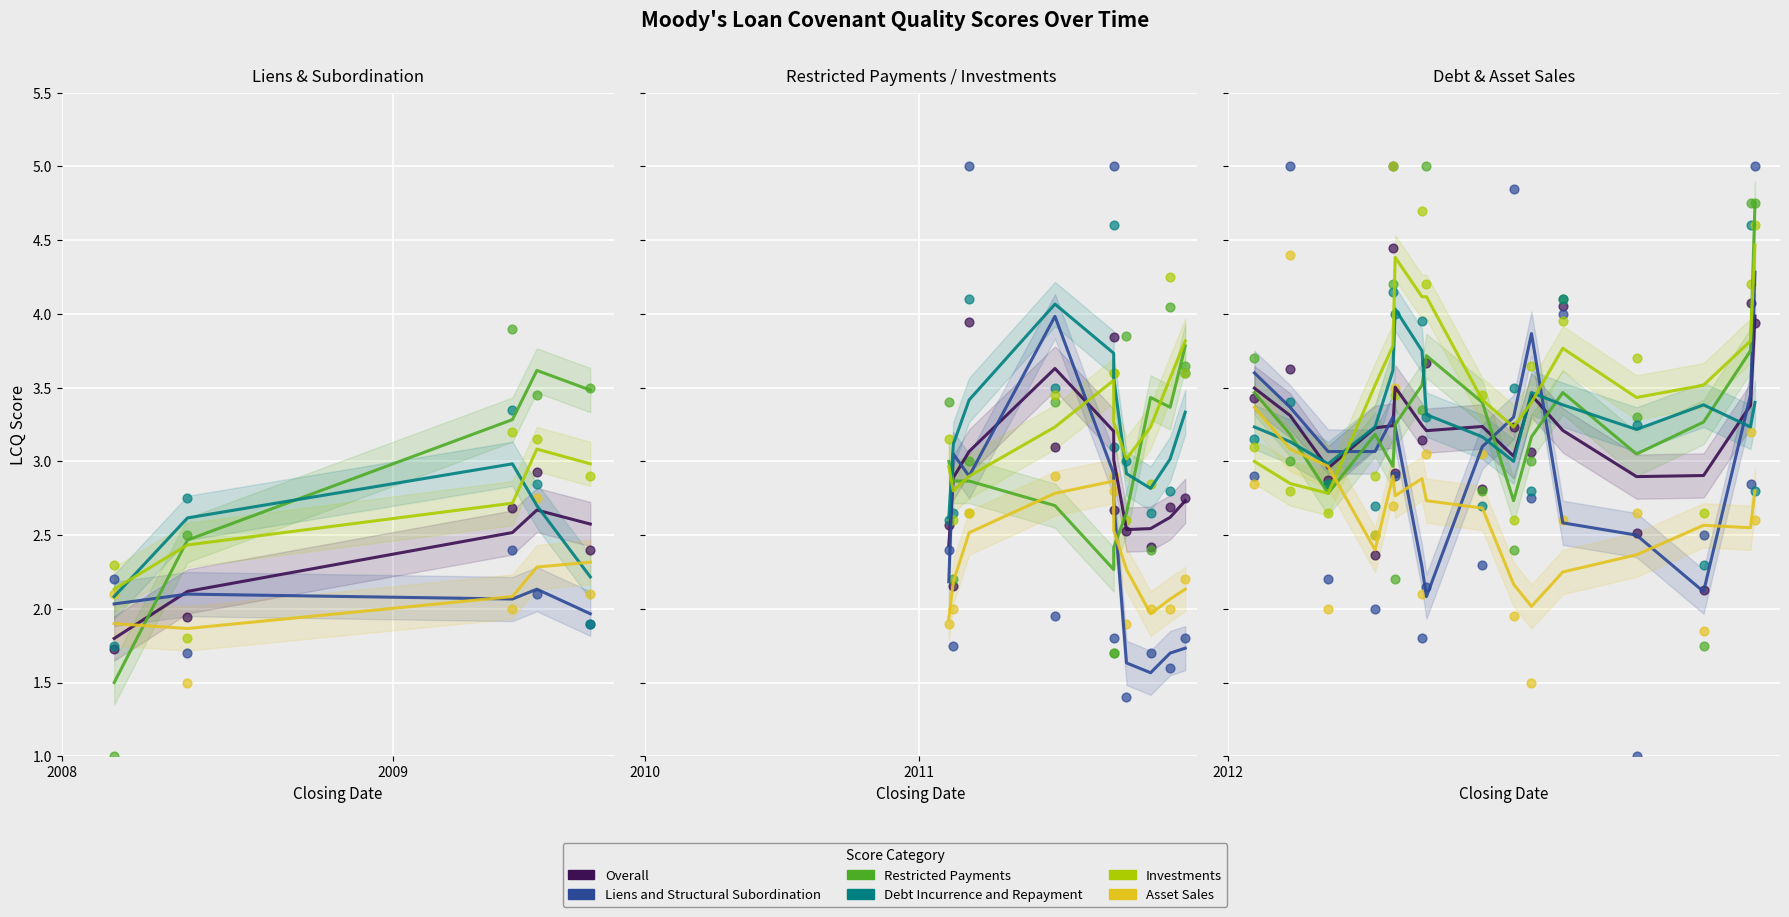

Which series has the widest spread of Y values?

Liens and Structural Subordination